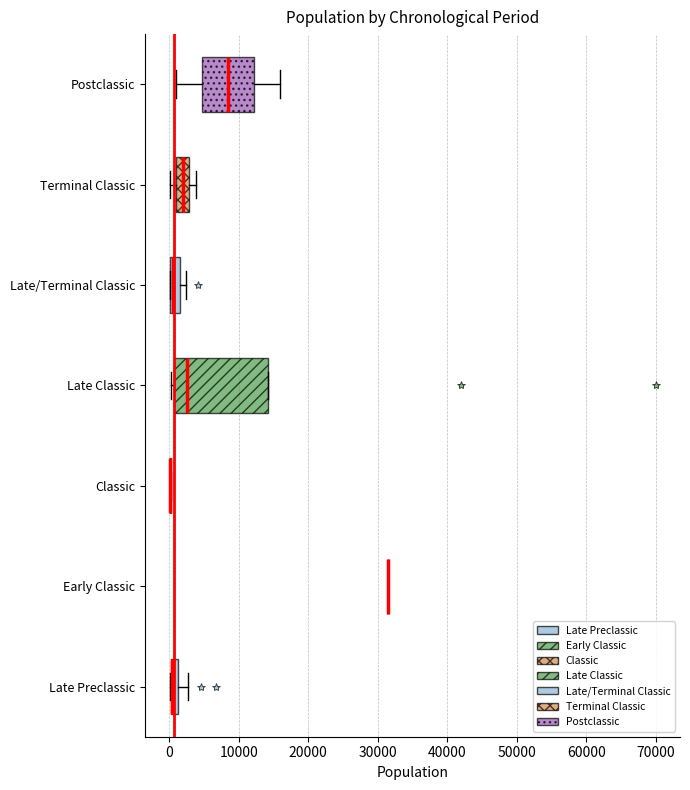

Comparing the boxes themselves (not the whiskers), which one is the widest?

Late Classic